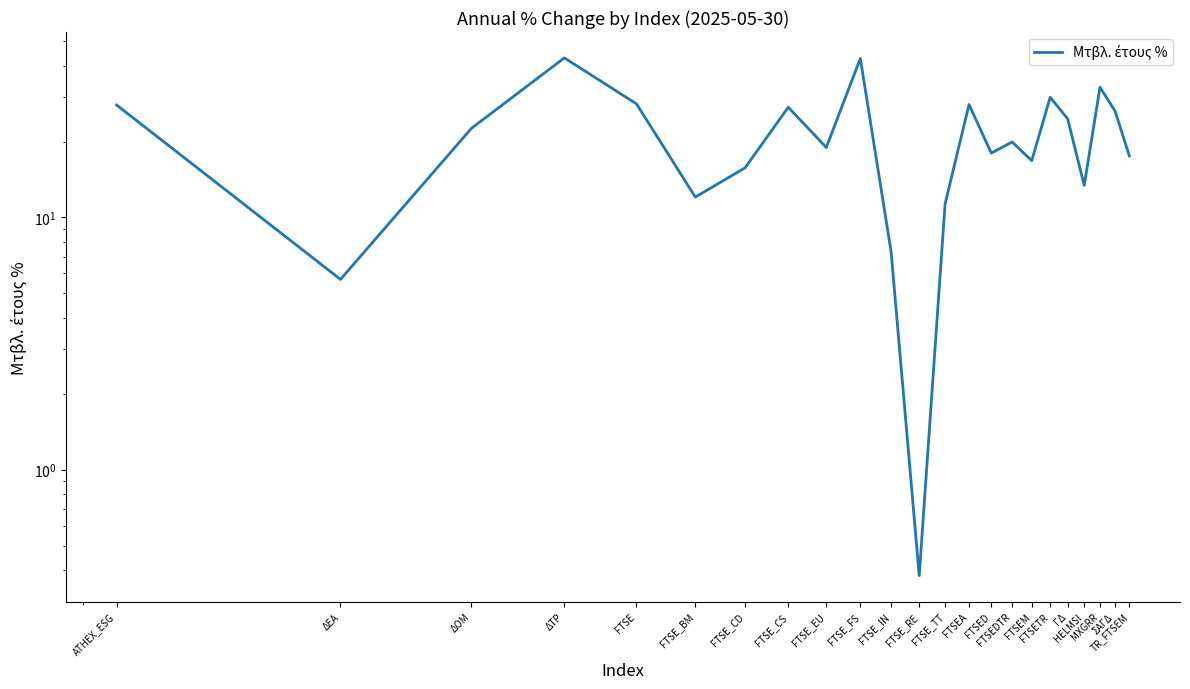

What is the difference between the values at ΔΕΑ and FTSEDTR?

14.2